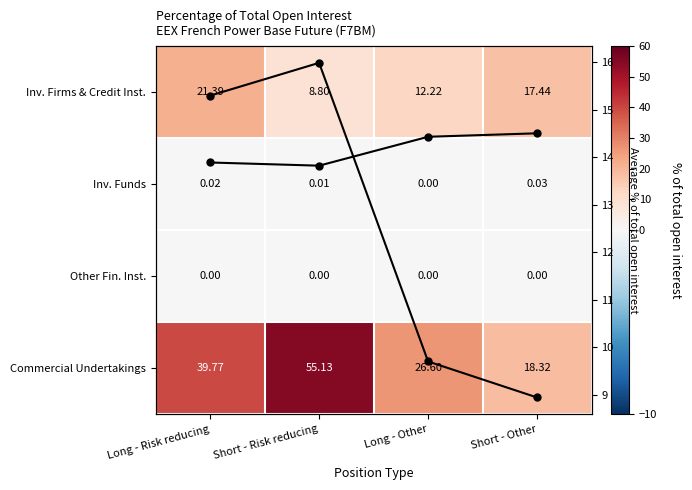

At which label does Inv. Firms & Credit Inst. first exceed 17?

Long - Risk reducing